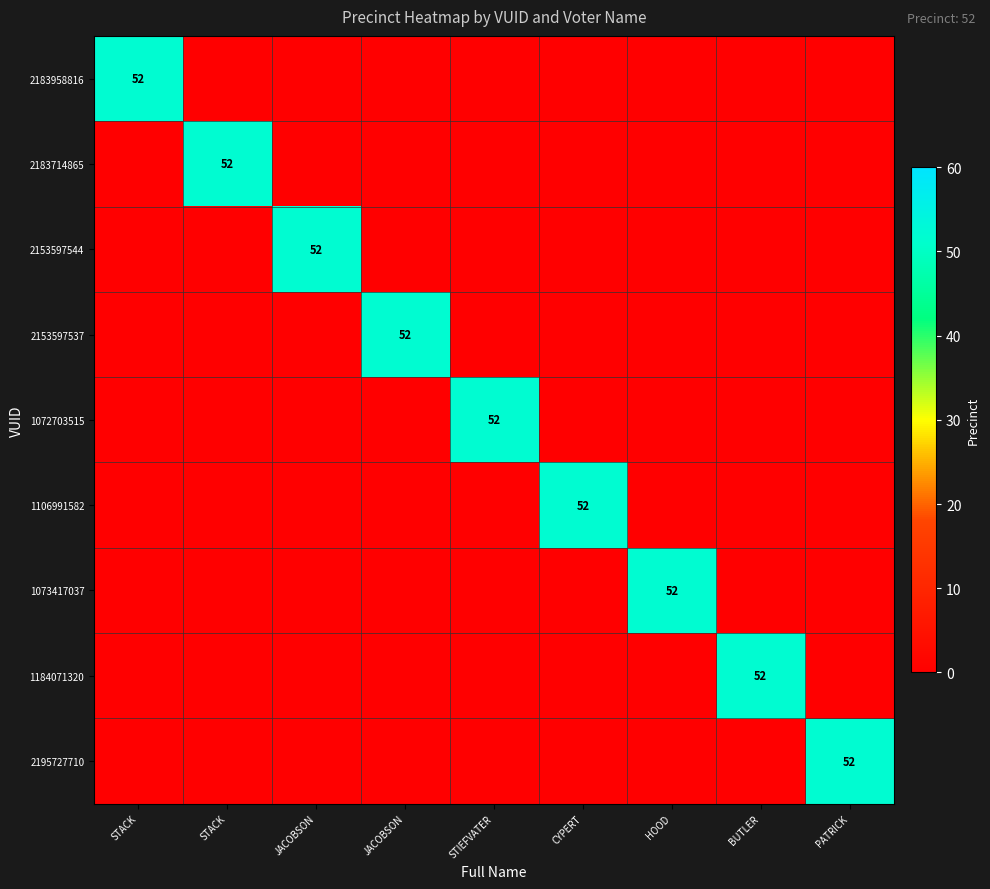

At which label does 1073417037 reach its peak?

HOOD